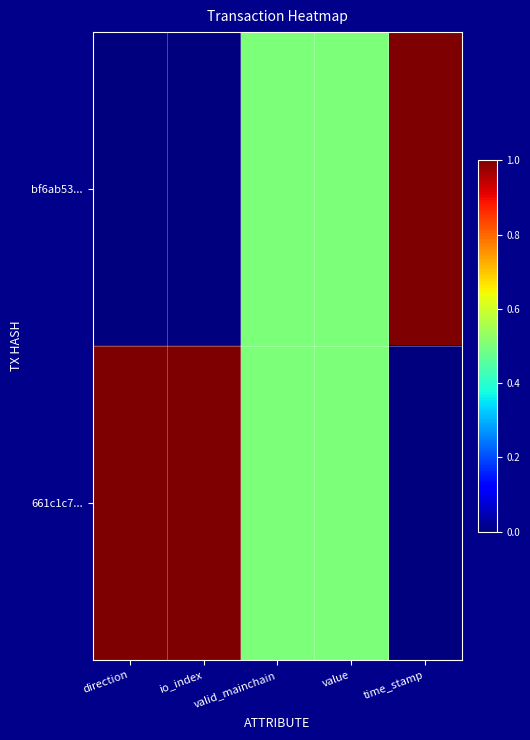

Which series has the widest spread of values?

bf6ab53...